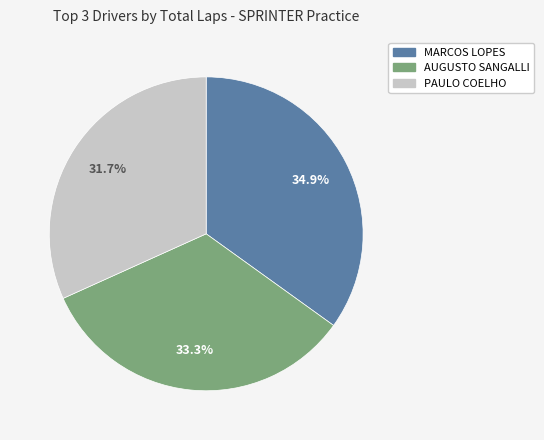

How much of the chart is everything except PAULO COELHO?

68.3%